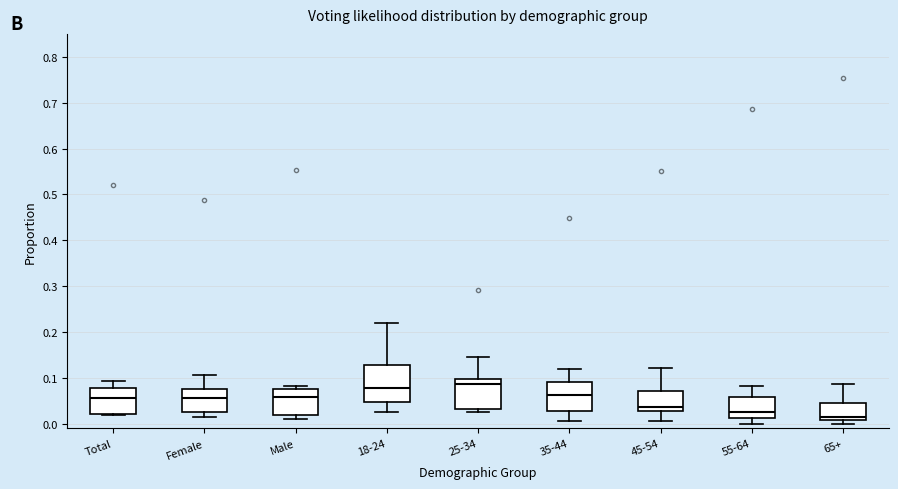

Reading left to right, transcribe this box plot: for each box, give where its median line is, the range the box spans, and where its two whiskers end, as read against the y-axis. The values are not printed on the chart, so give them approximately, as read against the axis.

Total: median 0.06, box 0.02 to 0.08, whiskers 0.02 (just below the box's lower edge) to 0.09
Female: median 0.06, box 0.03 to 0.08, whiskers 0.01 to 0.11
Male: median 0.06, box 0.02 to 0.08, whiskers 0.01 to 0.08 (just above the box's upper edge)
18-24: median 0.08, box 0.05 to 0.13, whiskers 0.03 to 0.22
25-34: median 0.09, box 0.03 to 0.10, whiskers 0.03 (just below the box's lower edge) to 0.15
35-44: median 0.06, box 0.03 to 0.09, whiskers 0.01 to 0.12
45-54: median 0.04, box 0.03 to 0.07, whiskers 0.01 to 0.12
55-64: median 0.03, box 0.01 to 0.06, whiskers 0.00 to 0.08
65+: median 0.02, box 0.01 to 0.05, whiskers 0.00 to 0.09